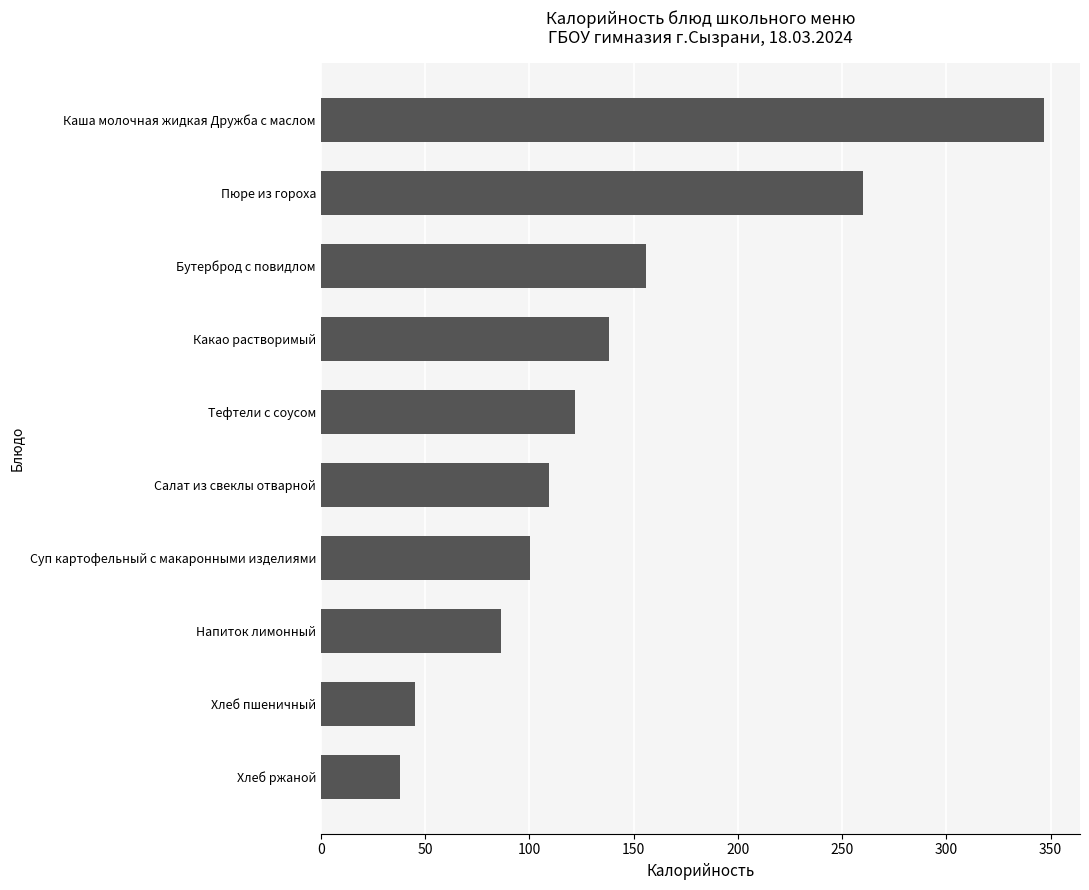

What is the average value?

140.2